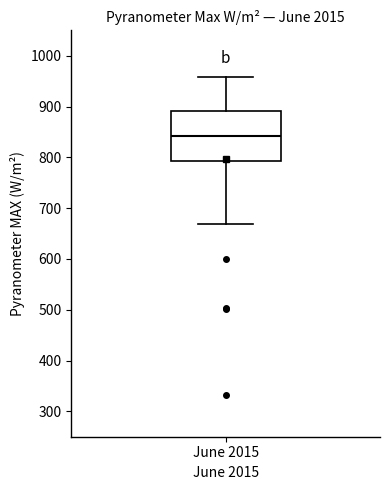

Read this box plot against the y-axis: the position of the median line, the range covered by the box, and the ends of both whiskers. The values are not printed on the chart, so give them approximately, as read against the axis.

median 840, box 790 to 890, whiskers 670 to 960